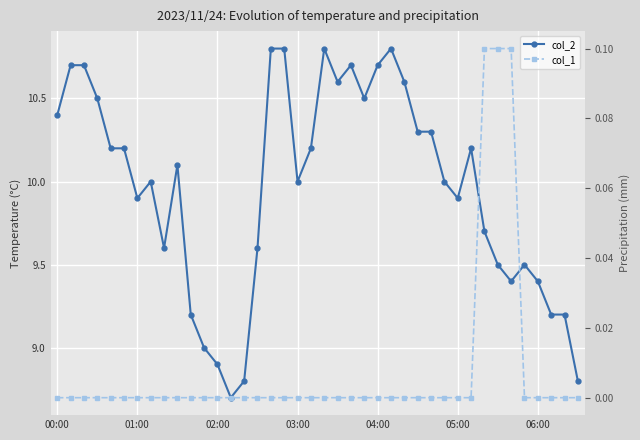

How many lines are shown in the chart?

2